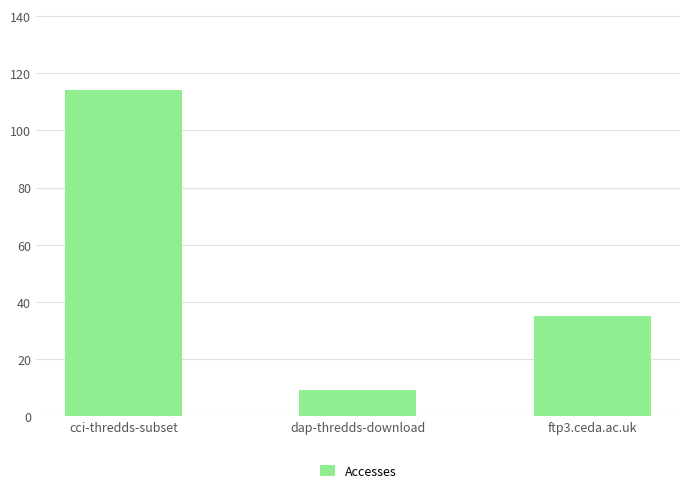

Approximately how many times larger is the value at cci-thredds-subset compared to dap-thredds-download?

12.7